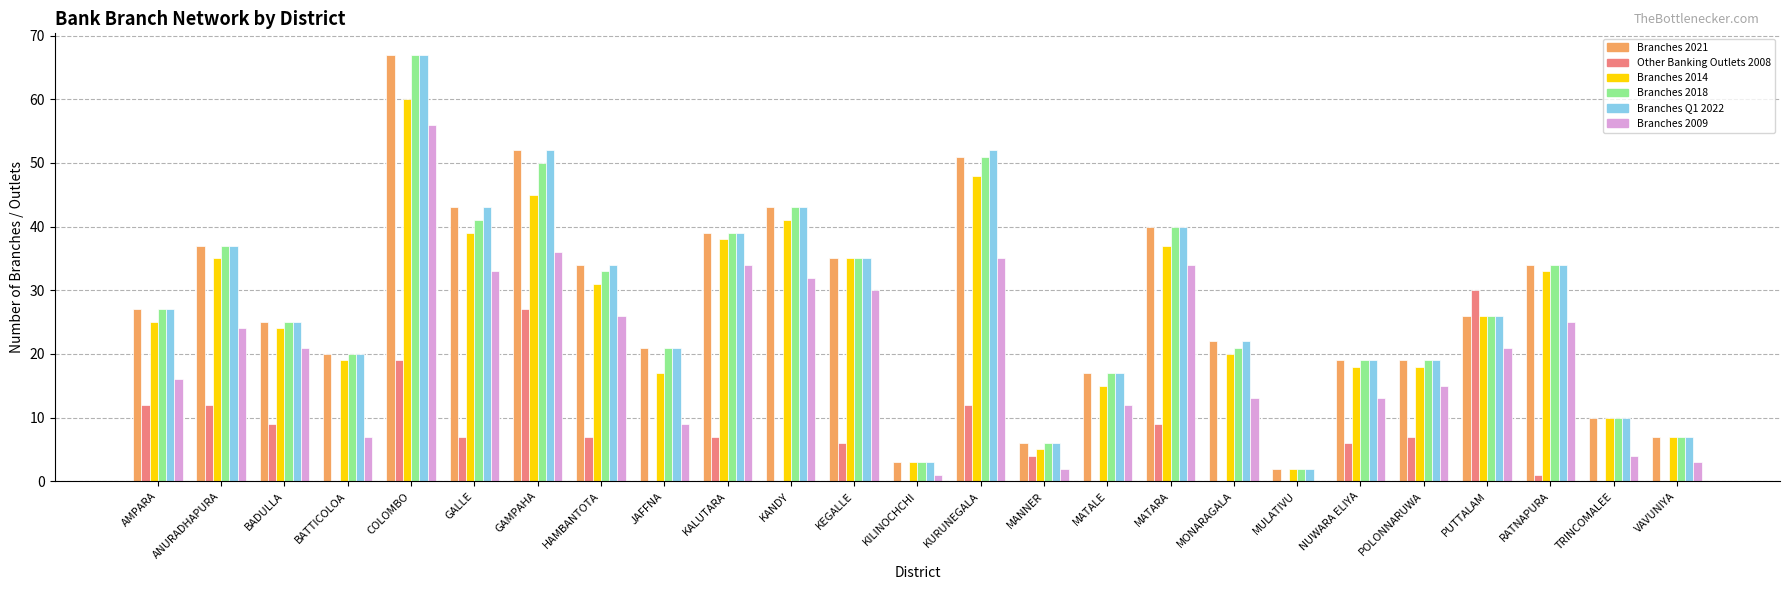

True or false: Branches 2021 has a value of 2 at MANNER.

False